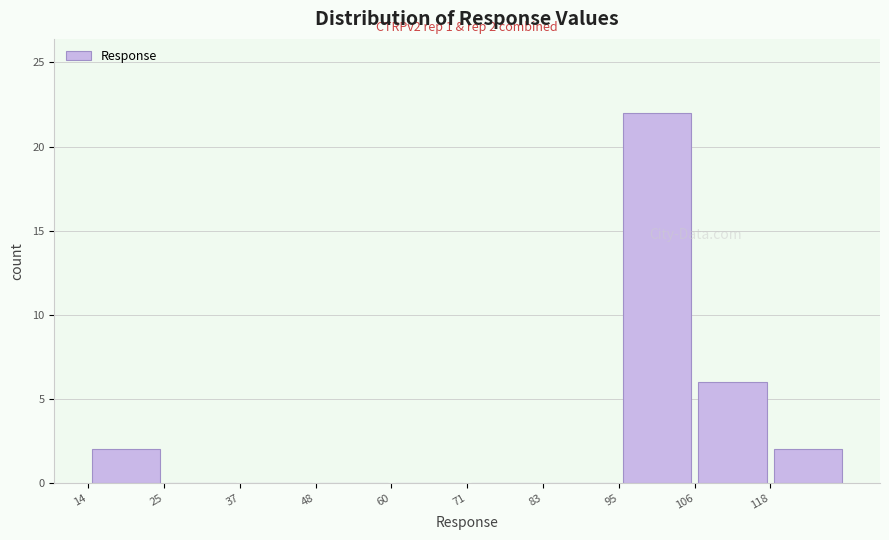

Over which range of the x-axis is the bar tallest?

94 to 106